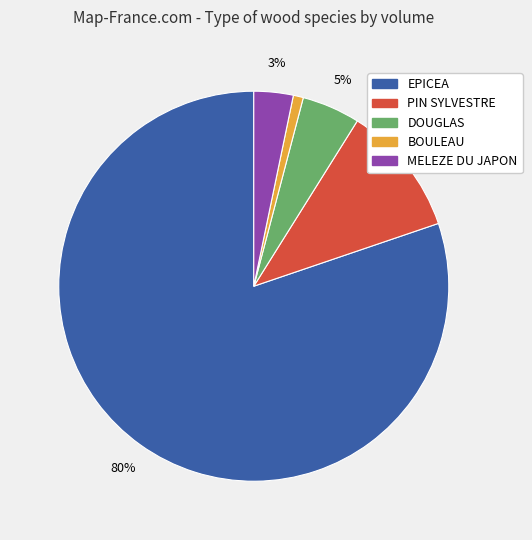

Between EPICEA and BOULEAU, which is larger?

EPICEA